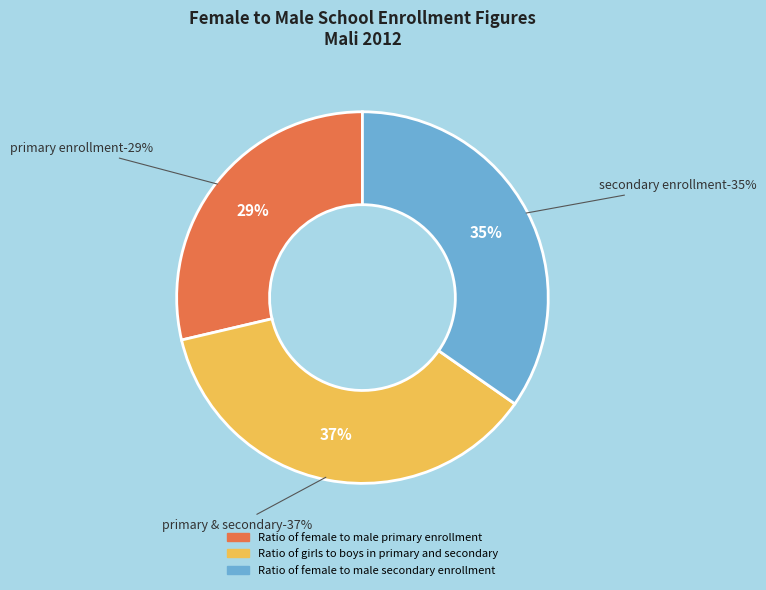

Is Ratio of girls to boys in primary and secondary the majority of the pie?

No